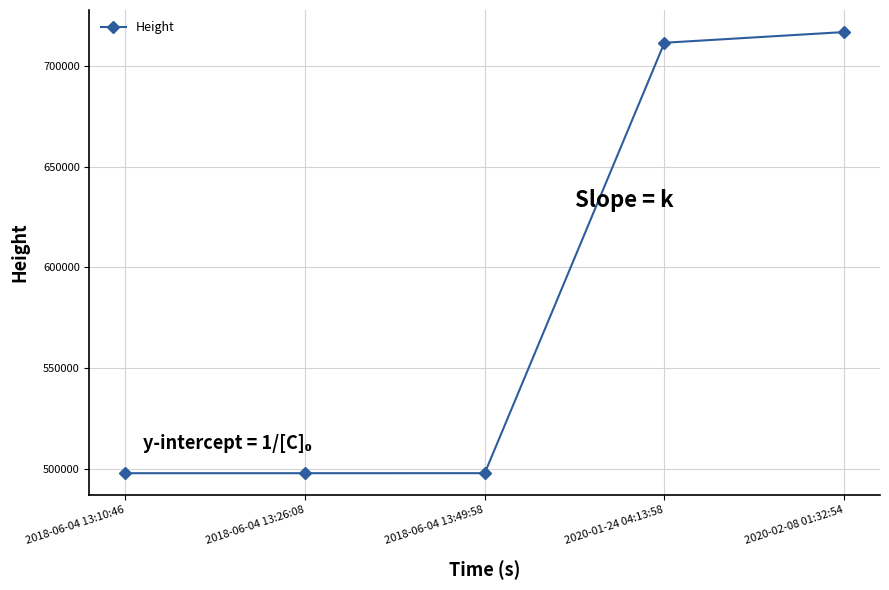

Which label corresponds to the largest value in the chart?

2020-02-08 01:32:54